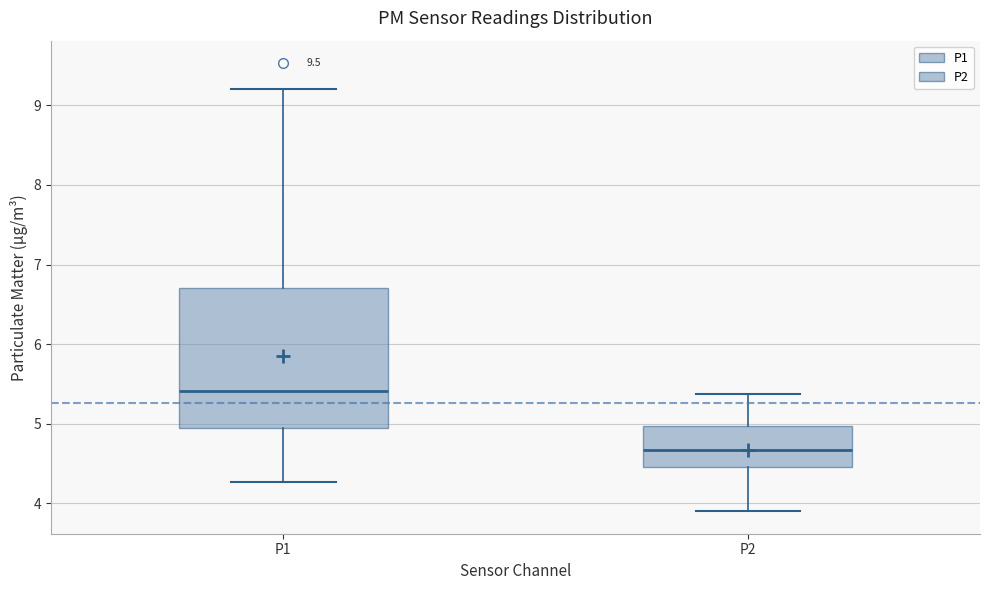

Comparing the boxes themselves (not the whiskers), which one is the tallest?

P1